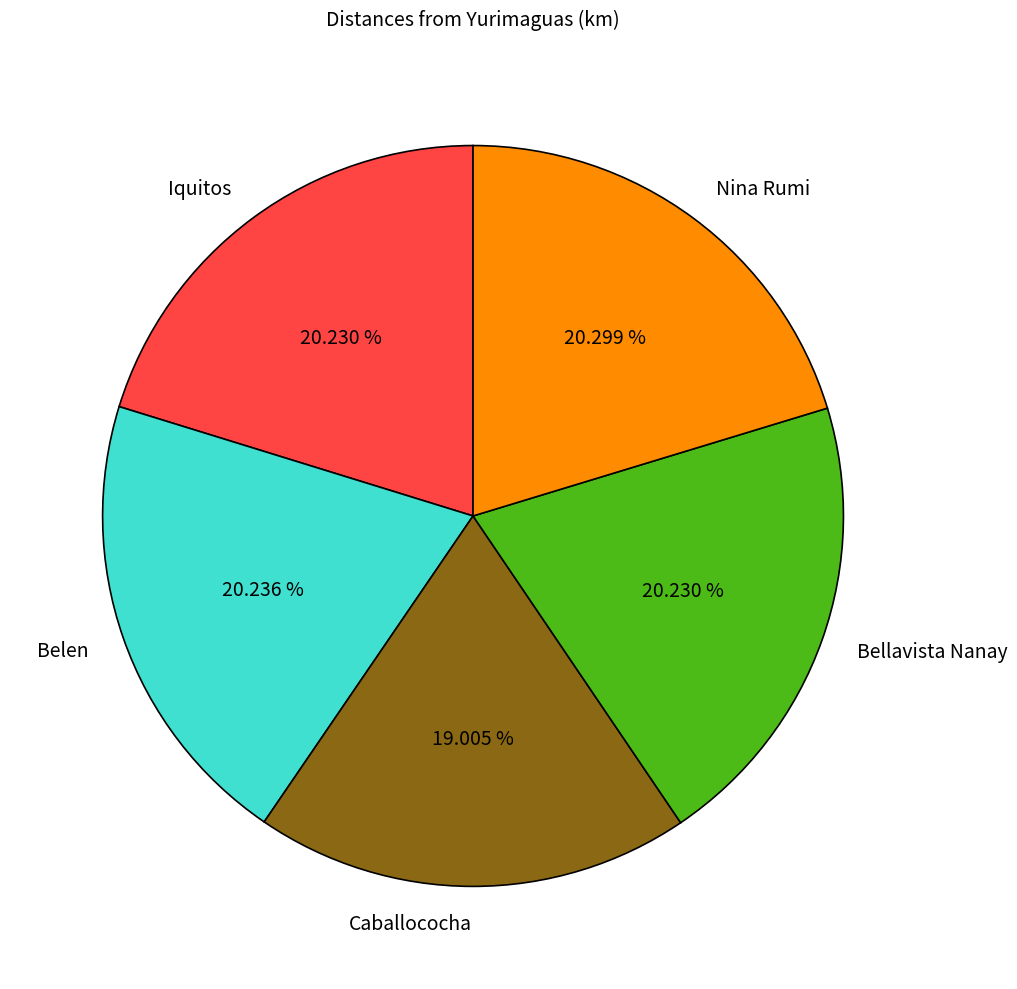

Which slice is the smallest?

Caballococha